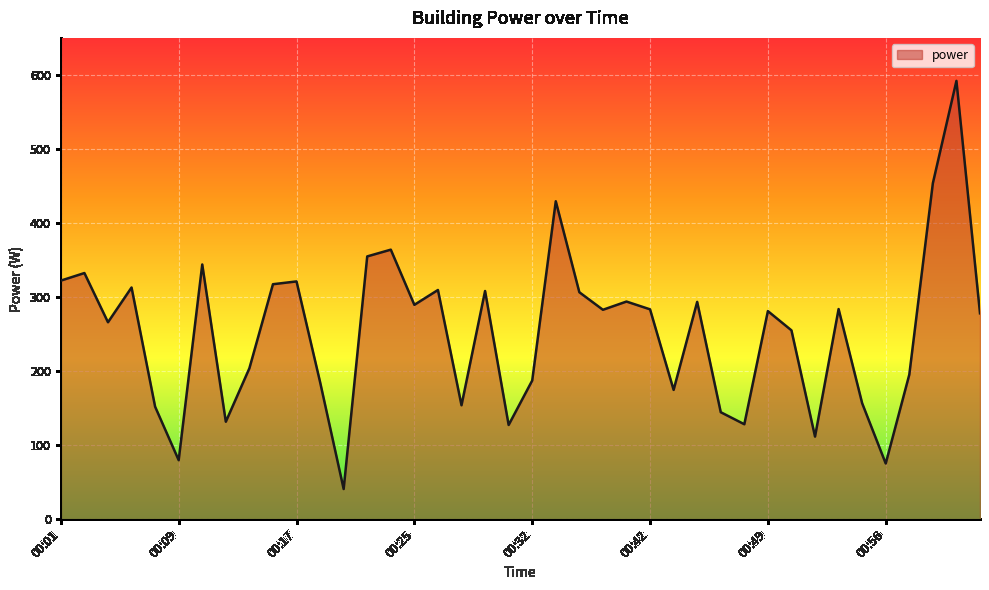

What is the minimum value shown in the chart?

40.9